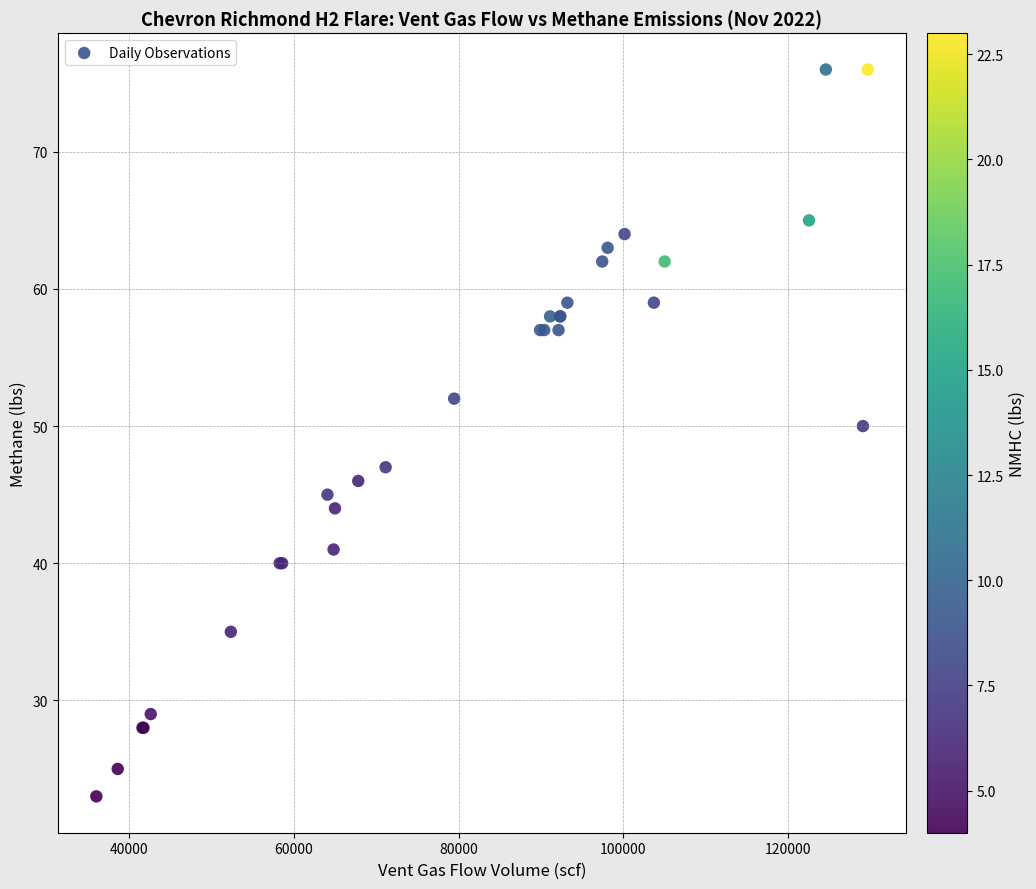

What Y value in the scatter plot is closest to 49?

50